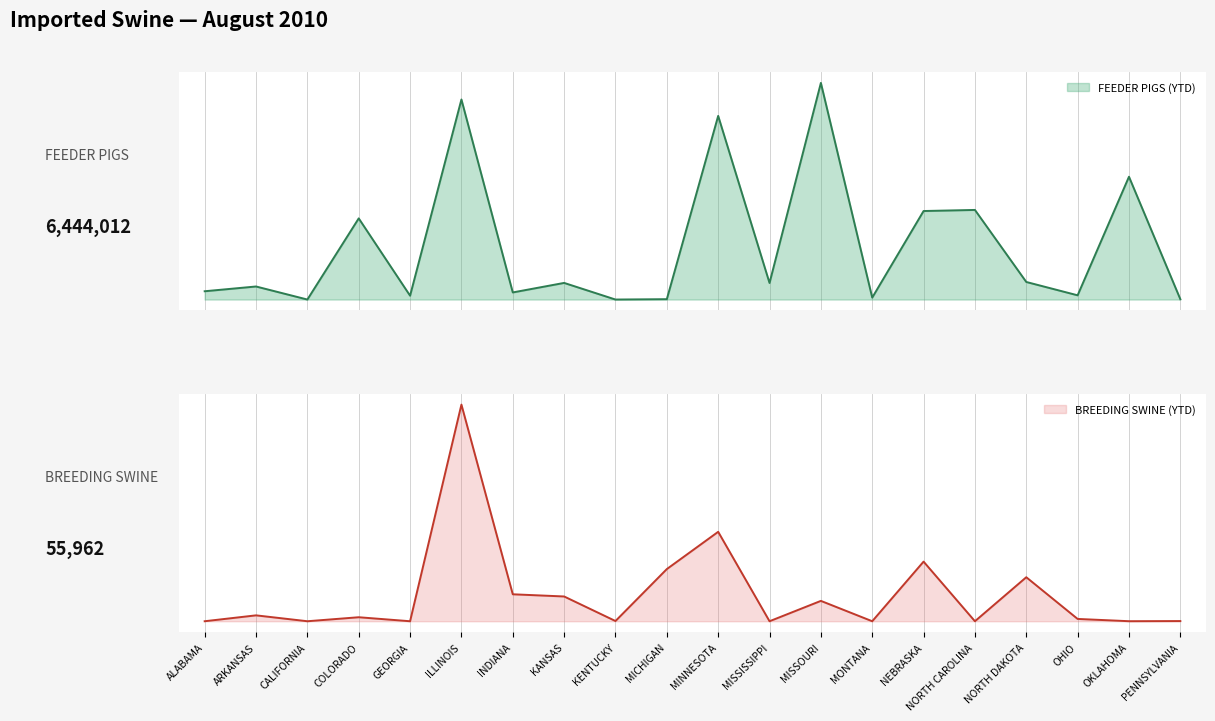

After their last crossing, which series has the higher values: FEEDER PIGS (YTD) or BREEDING SWINE (YTD)?

FEEDER PIGS (YTD)